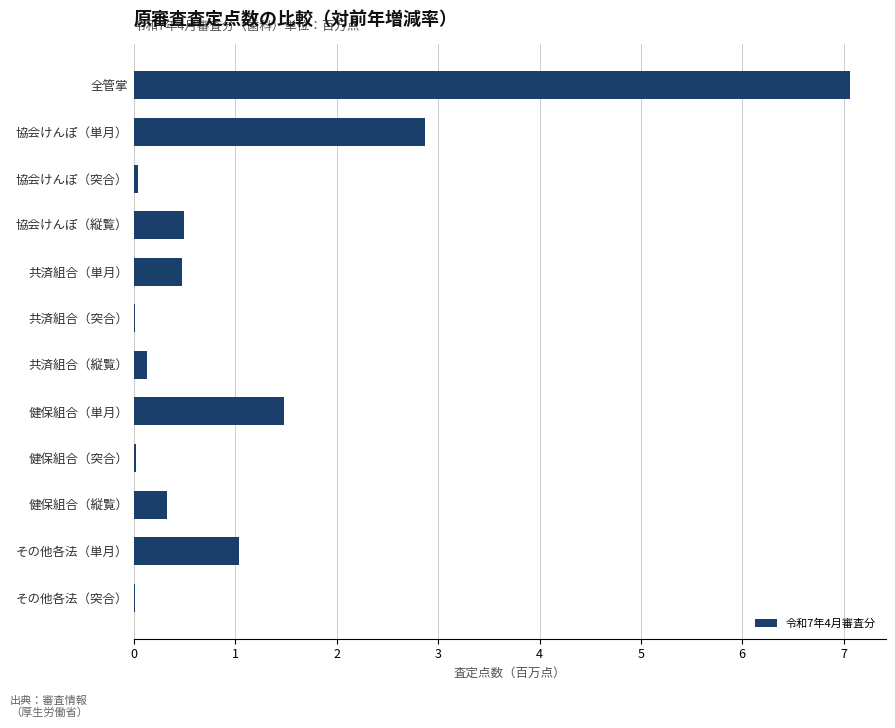

What is the sum of all values?

13.9